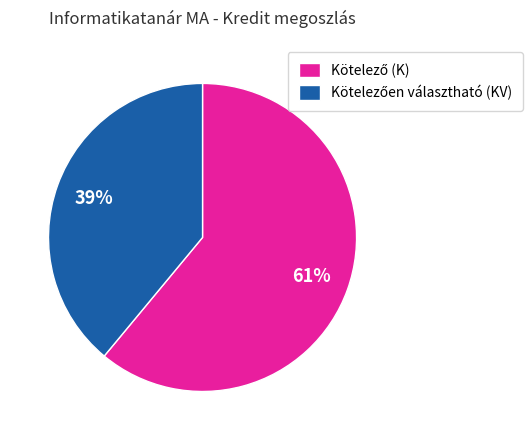

To the nearest percent, what is the difference between the largest and smallest slice percentages?

22%